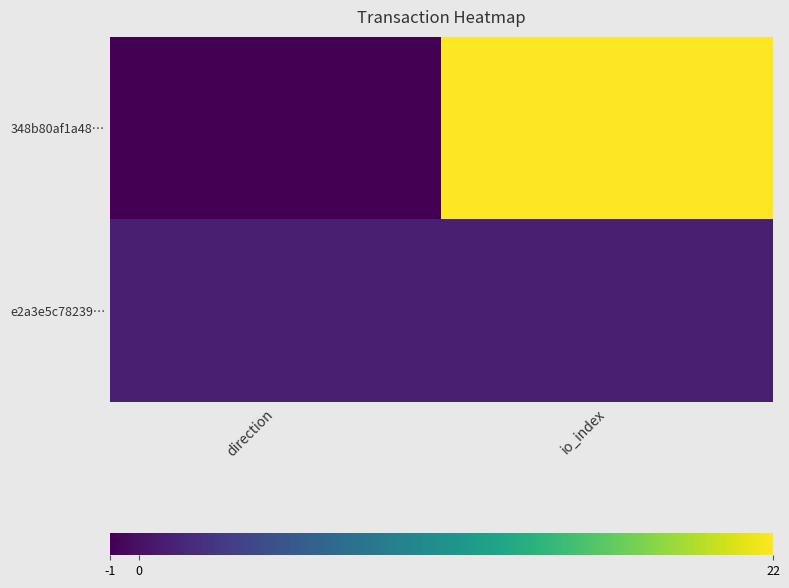

At how many categories does at least one series exceed 6?

1